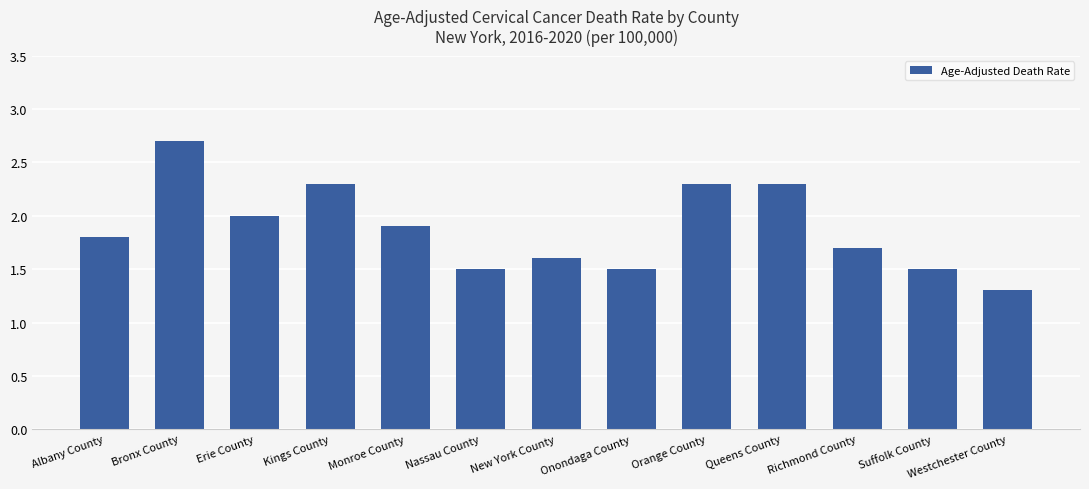

The value at Richmond County is 1.7. True or false?

True